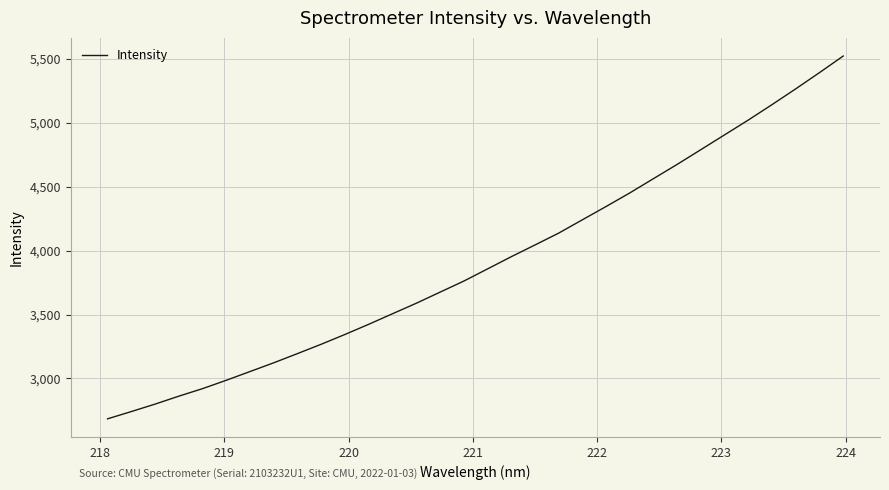

What is the average value?

3914.0